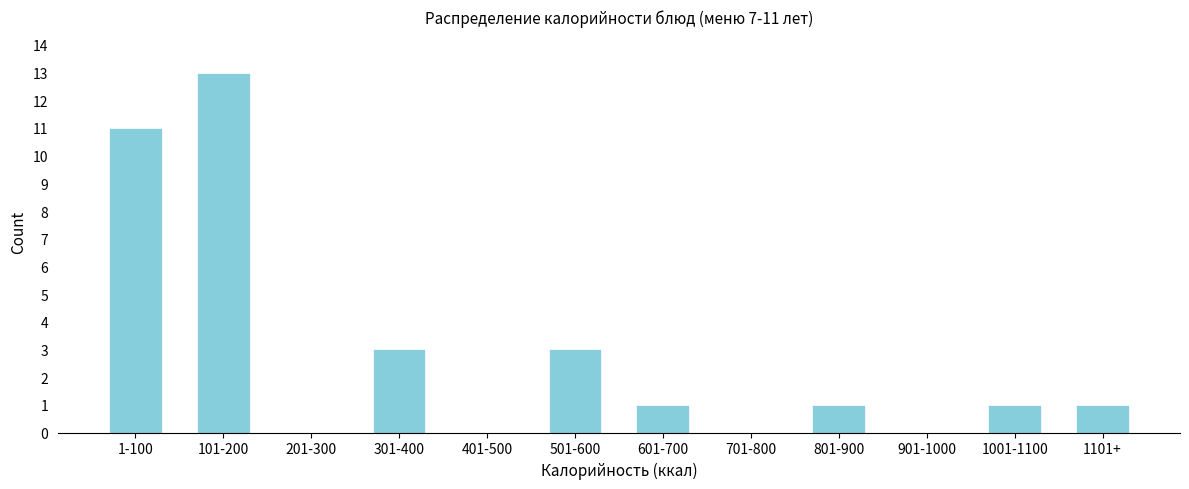

Reading left to right, extract all data points from this chart.

1-100=11	101-200=13	201-300=0	301-400=3	401-500=0	501-600=3	601-700=1	701-800=0	801-900=1	901-1000=0	1001-1100=1	1101+=1